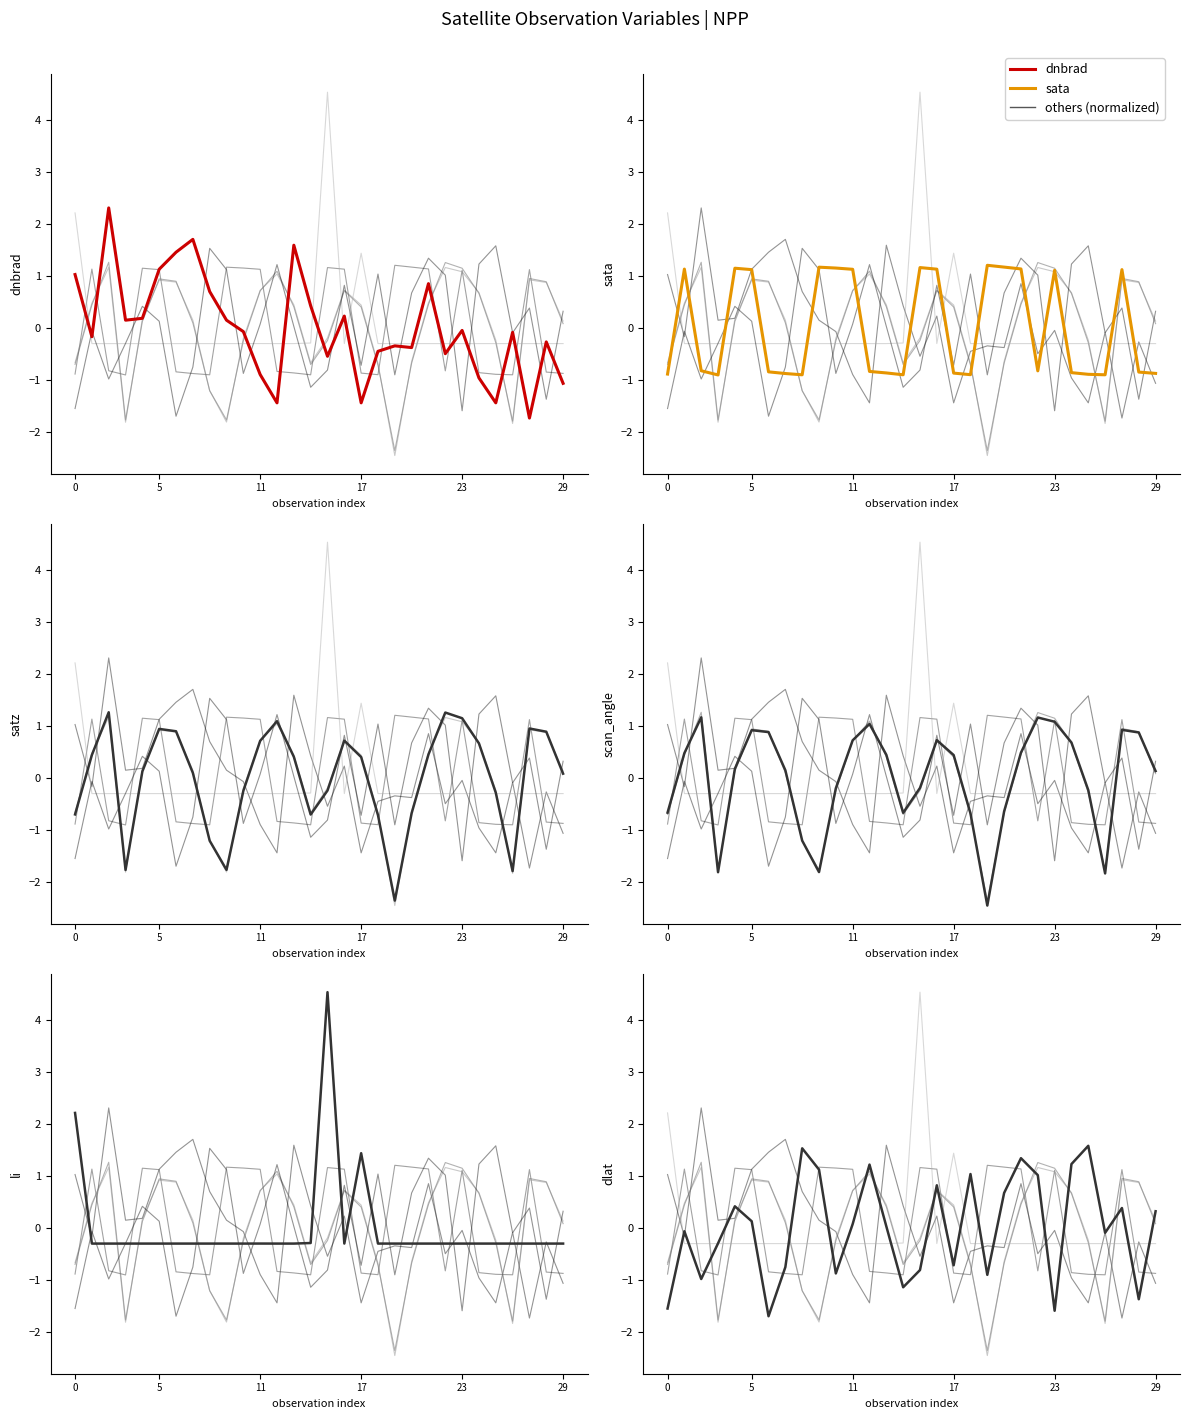

After their last crossing, which series has the higher values: li or satz?

satz